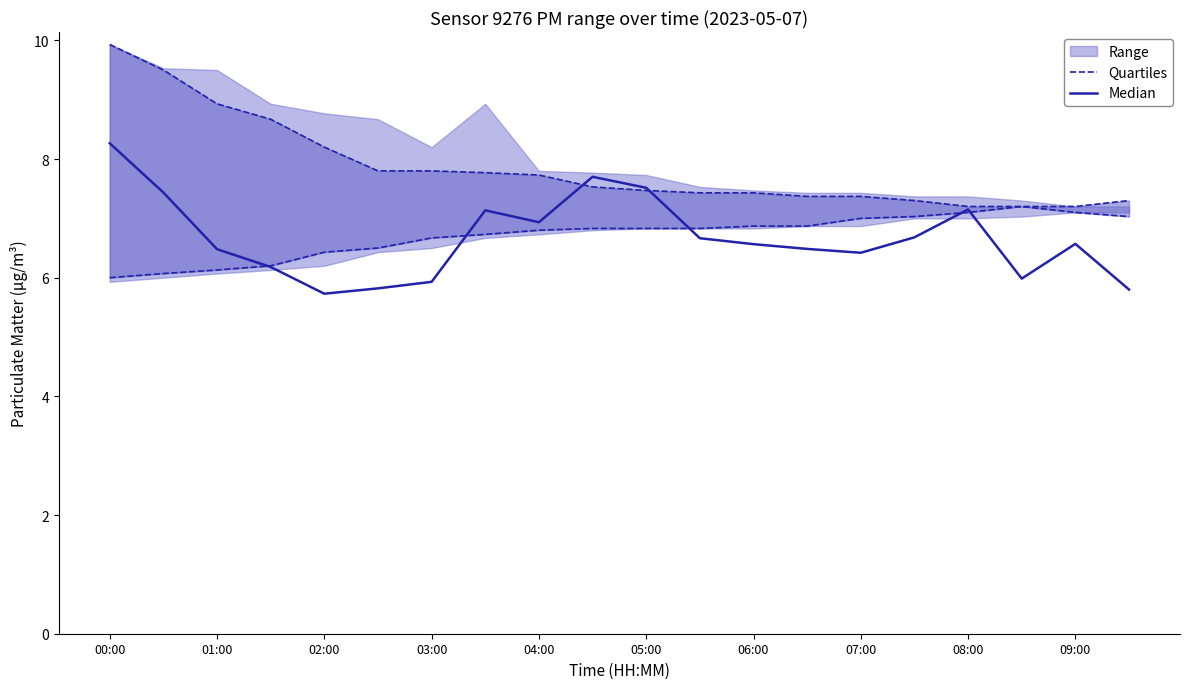

Between 05:00 and 13, which series saw the biggest shift?

Median